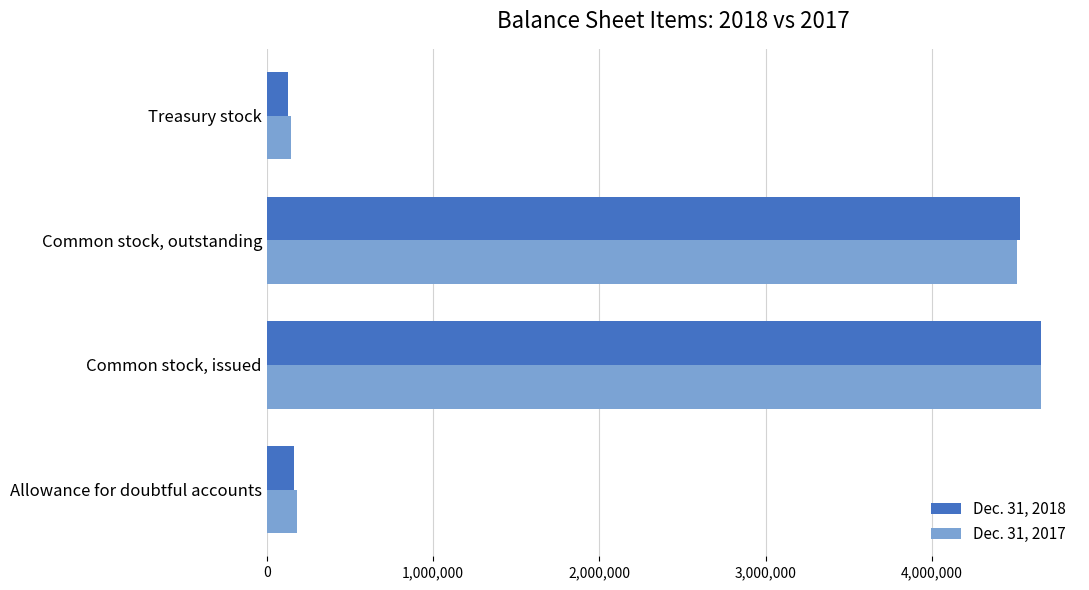

Where is Dec. 31, 2017 nearest to the value 2400751?

Common stock, outstanding